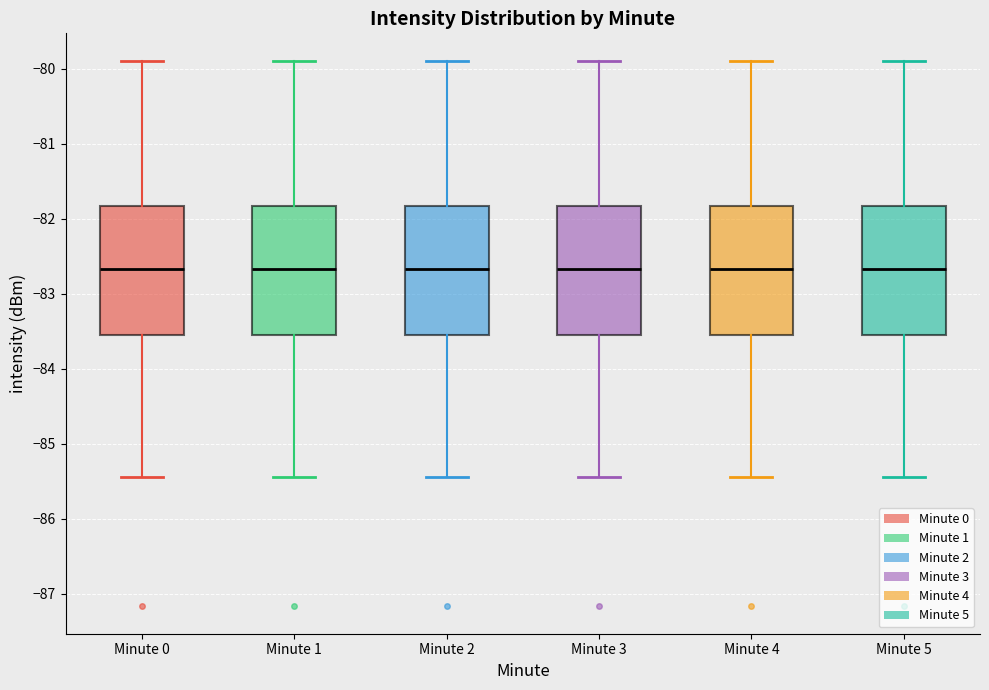

Where is the upper edge of the box for Minute 4 on the y-axis? The values are not printed on the chart, so give them approximately, as read against the axis.

-81.8